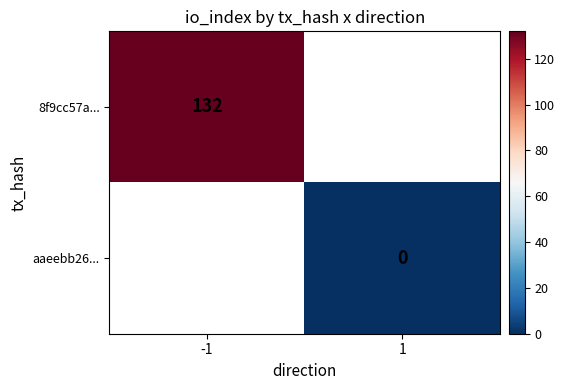

True or false: 8f9cc57a... has a value of 132 at -1.

True